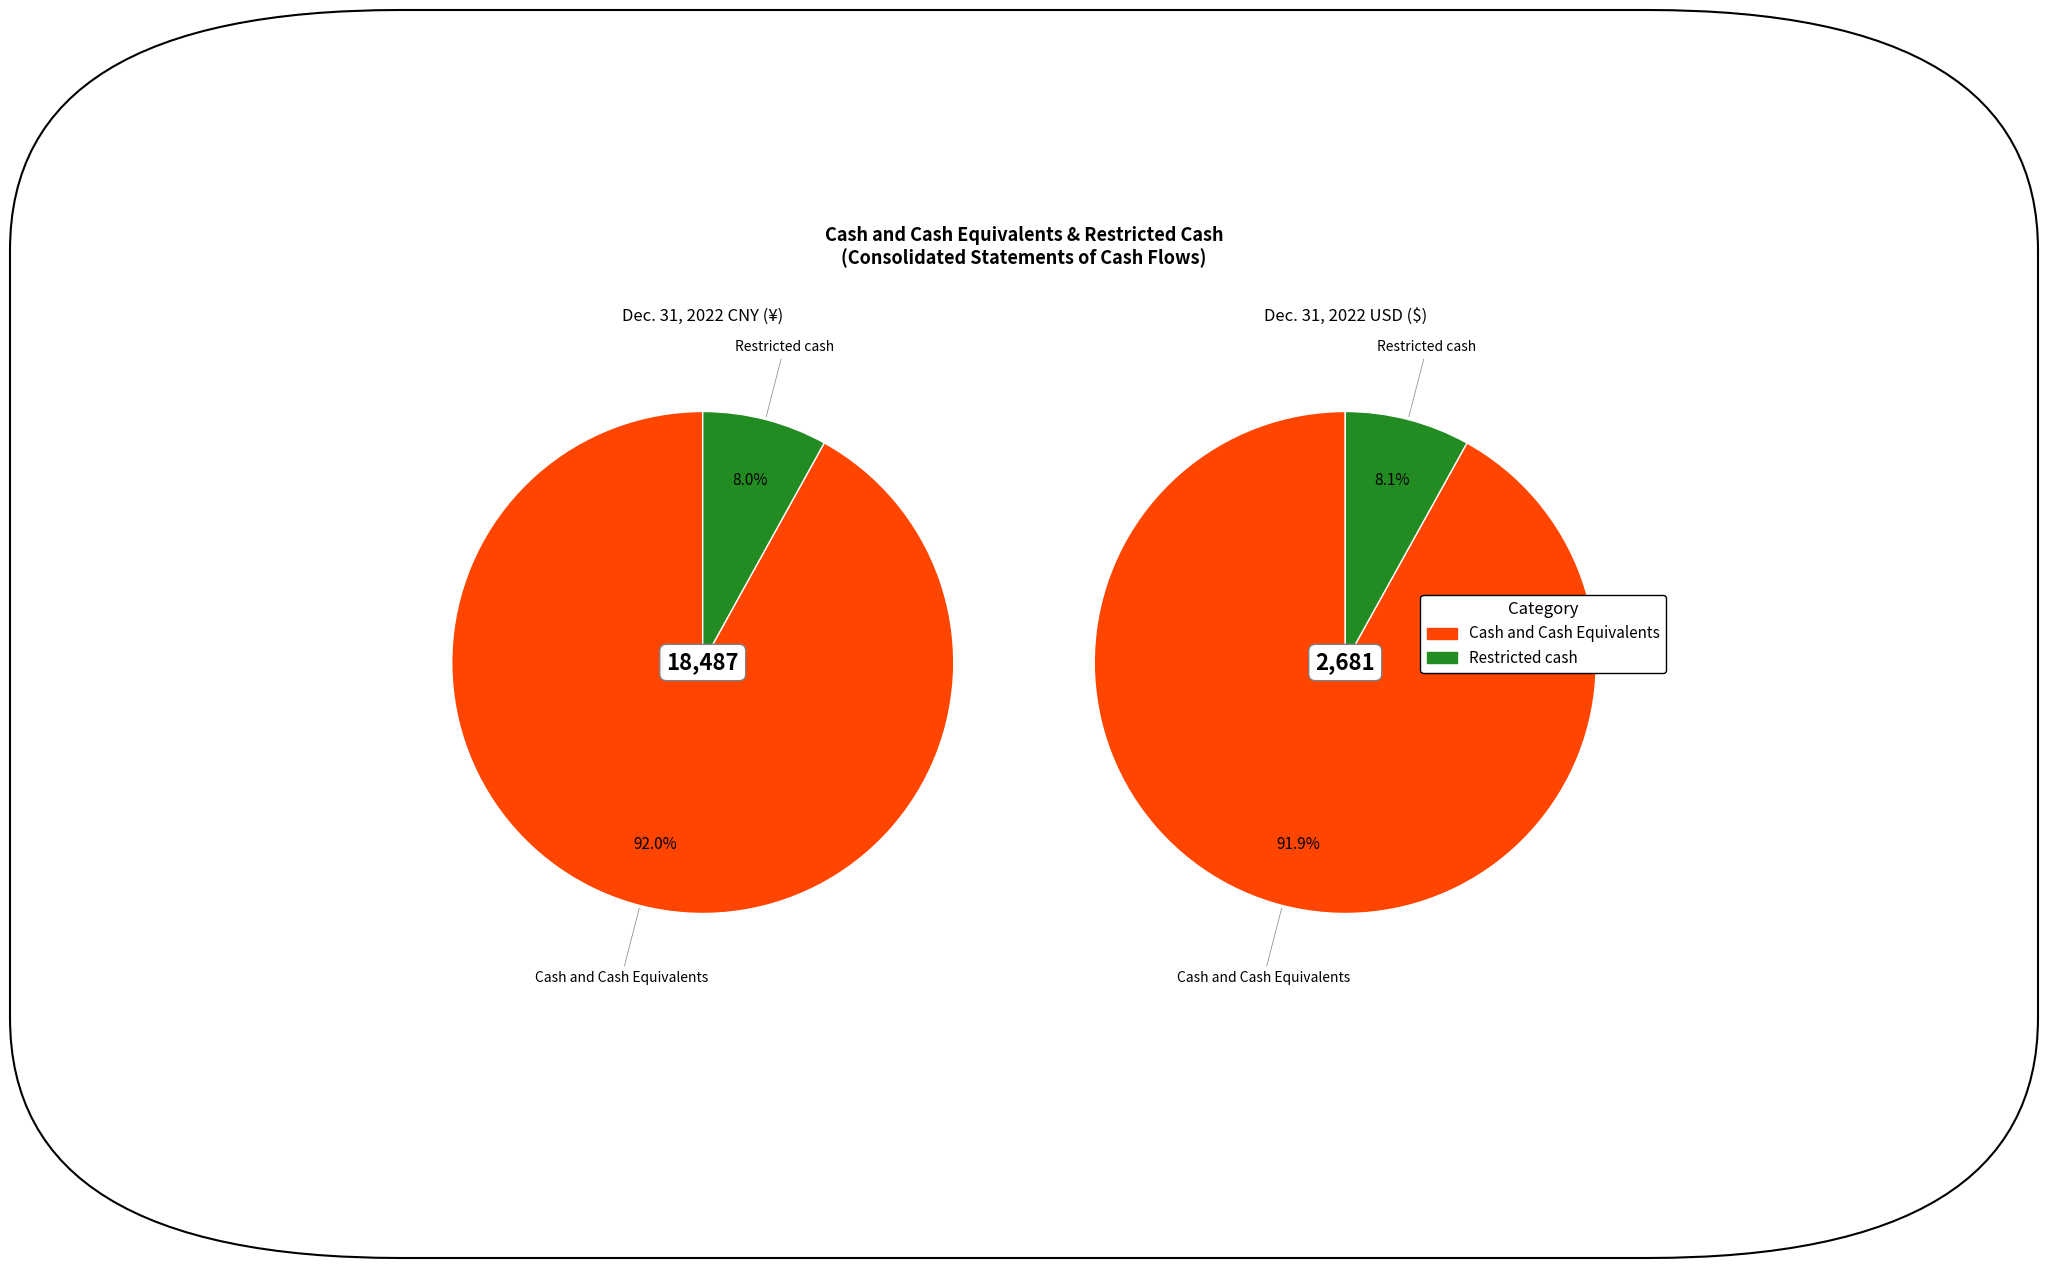

What percentage is the Restricted cash slice, to the nearest percent?

8%